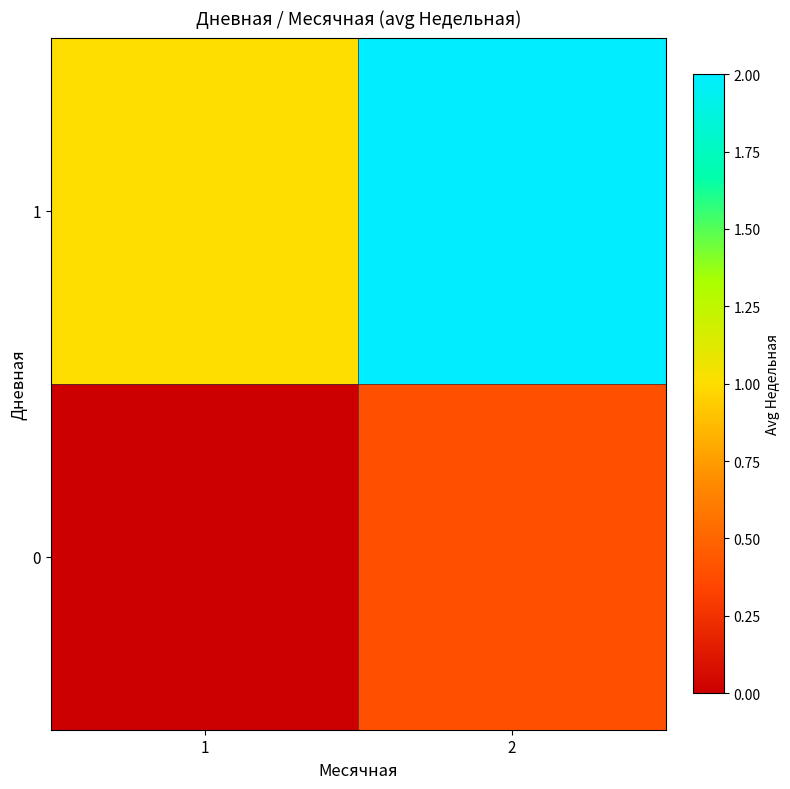

Reading right to left, extract all data points from this chart.

0: 2=0.4	1=0.0
1: 2=2.0	1=1.0